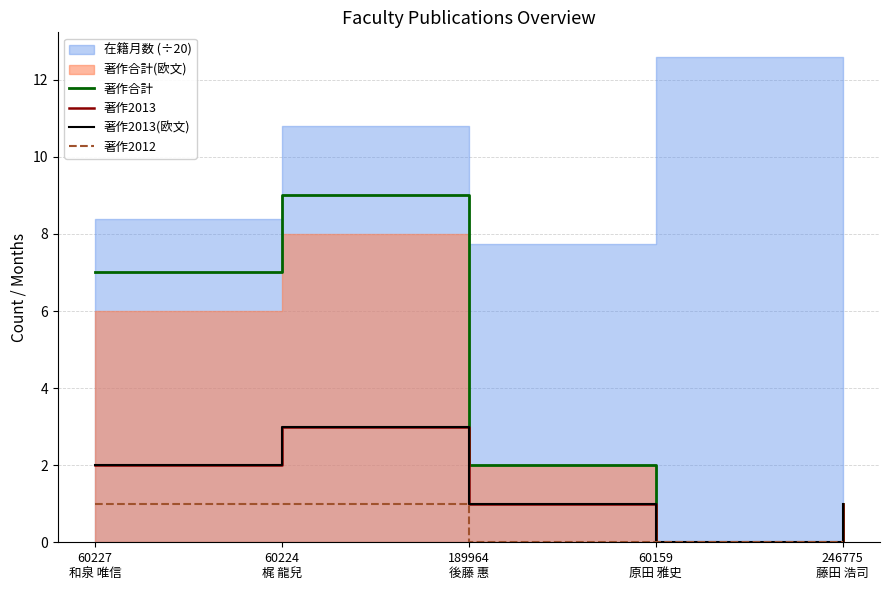

Which category has the highest value in the 著作2012 series?

60227
和泉 唯信